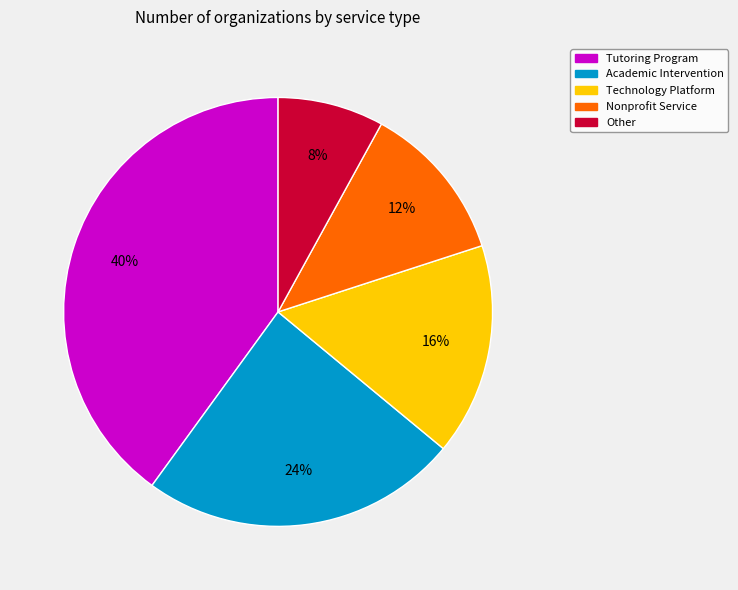

What is the ratio of the value at Other to the value at Nonprofit Service?

0.7